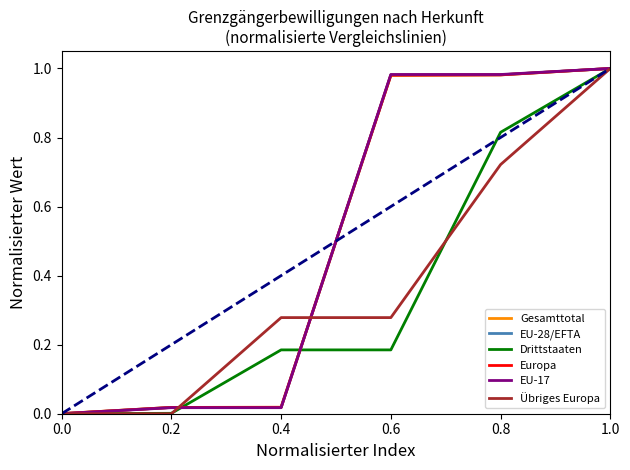

True or false: Gesamttotal has a value of 1.0 at 0.6.

True